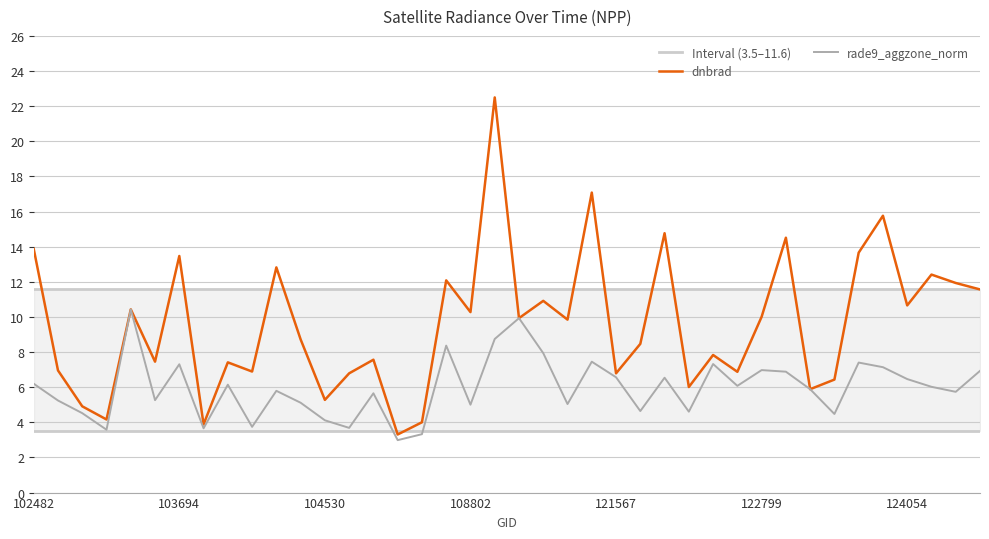

True or false: rade9_aggzone_norm and Interval (3.5–11.6) intersect in this chart.

False